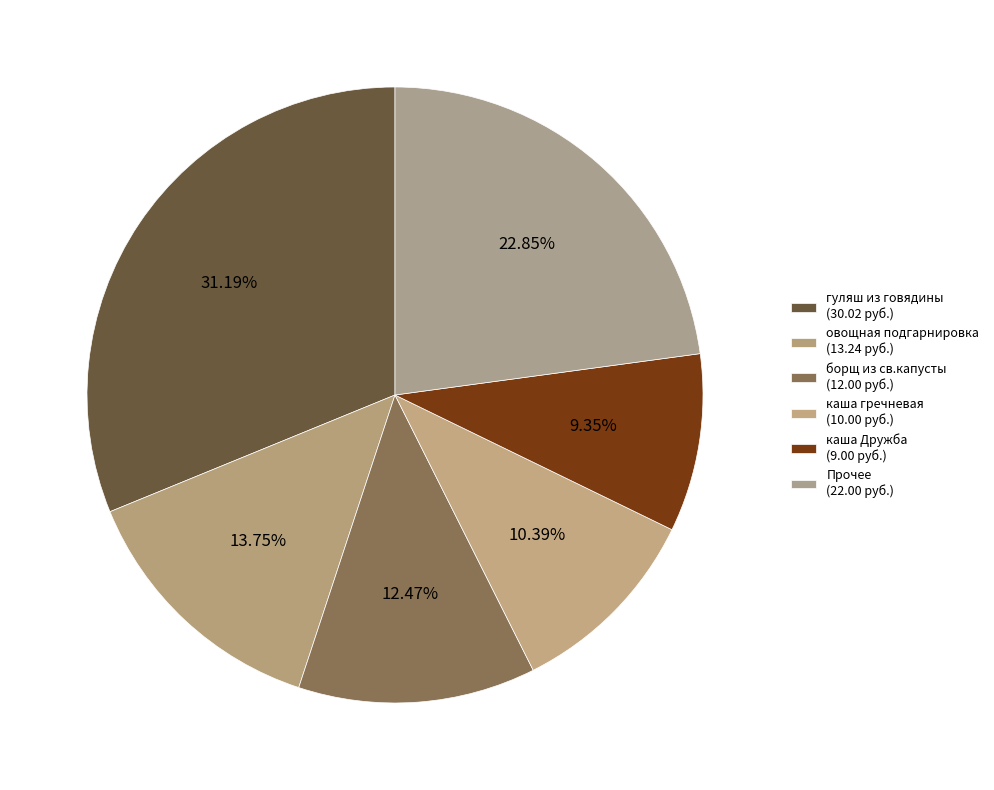

To the nearest percent, what is the difference between the largest and smallest slice percentages?

22%